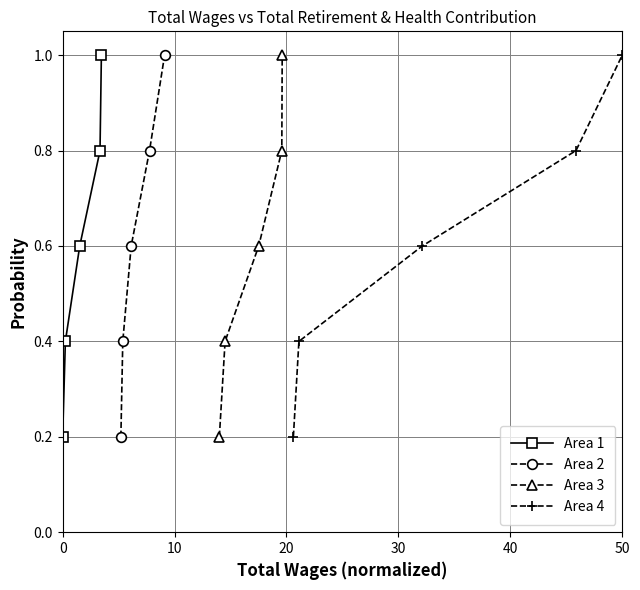

What is the maximum value for Area 1?

1.0